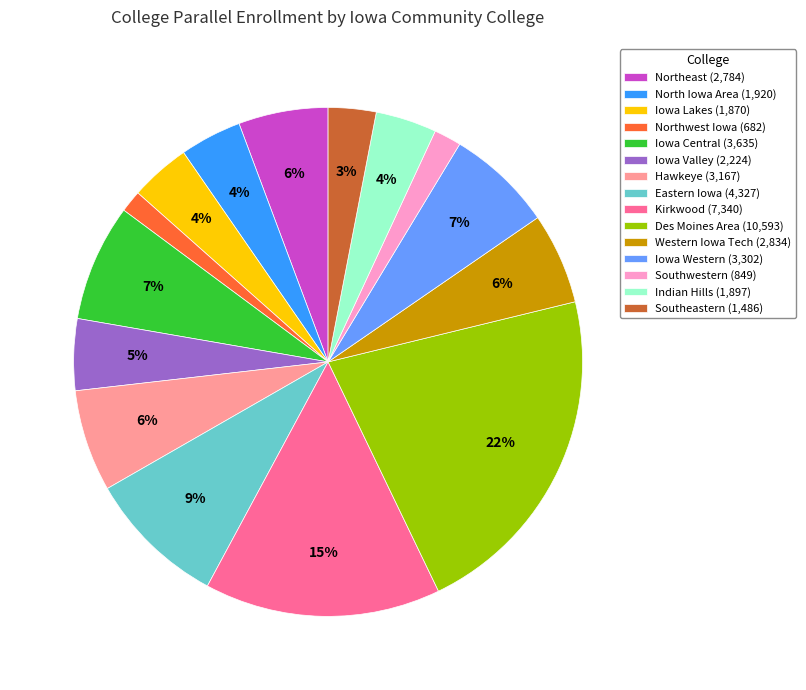

Do Kirkwood (7,340) and Iowa Central (3,635) together represent more than half of the pie?

No